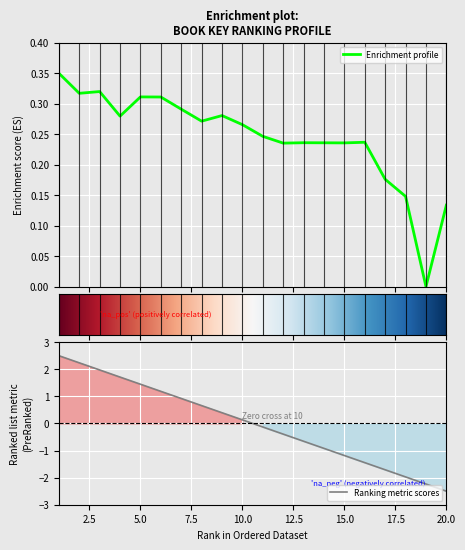

What is the greatest value displayed?

0.3